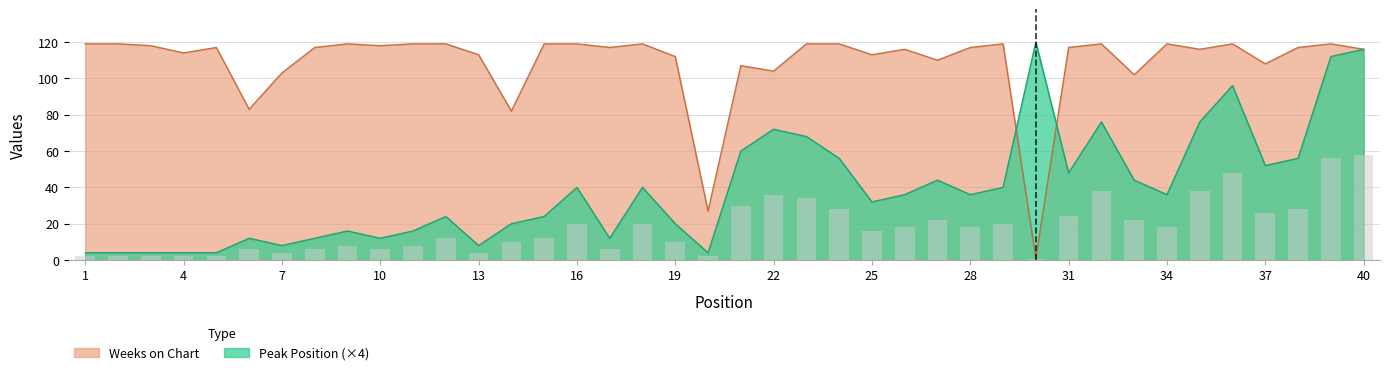

Reading right to left, extract all data points from this chart.

Peak Position: 40=116	39=112	38=56	37=52	36=96	35=76	34=36	33=44	32=76	31=48	30=120	29=40	28=36	27=44	26=36	25=32	24=56	23=68	22=72	21=60	20=4	19=20	18=40	17=12	16=40	15=24	14=20	13=8	12=24	11=16	10=12	9=16	8=12	7=8	6=12	5=4	4=4	3=4	2=4	1=4
Weeks on Chart: 40=116	39=119	38=117	37=108	36=119	35=116	34=119	33=102	32=119	31=117	30=1	29=119	28=117	27=110	26=116	25=113	24=119	23=119	22=104	21=107	20=27	19=112	18=119	17=117	16=119	15=119	14=82	13=113	12=119	11=119	10=118	9=119	8=117	7=103	6=83	5=117	4=114	3=118	2=119	1=119